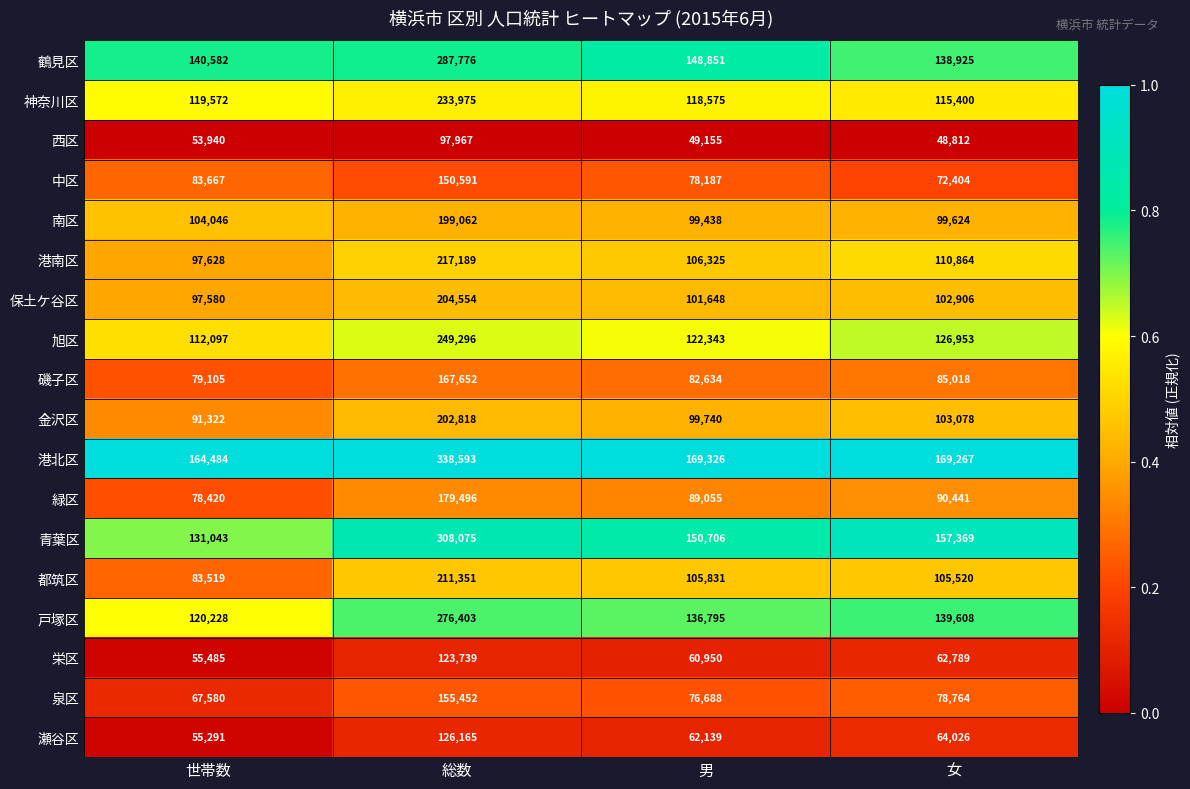

At which label is 保土ケ谷区 closest to 151067?

女